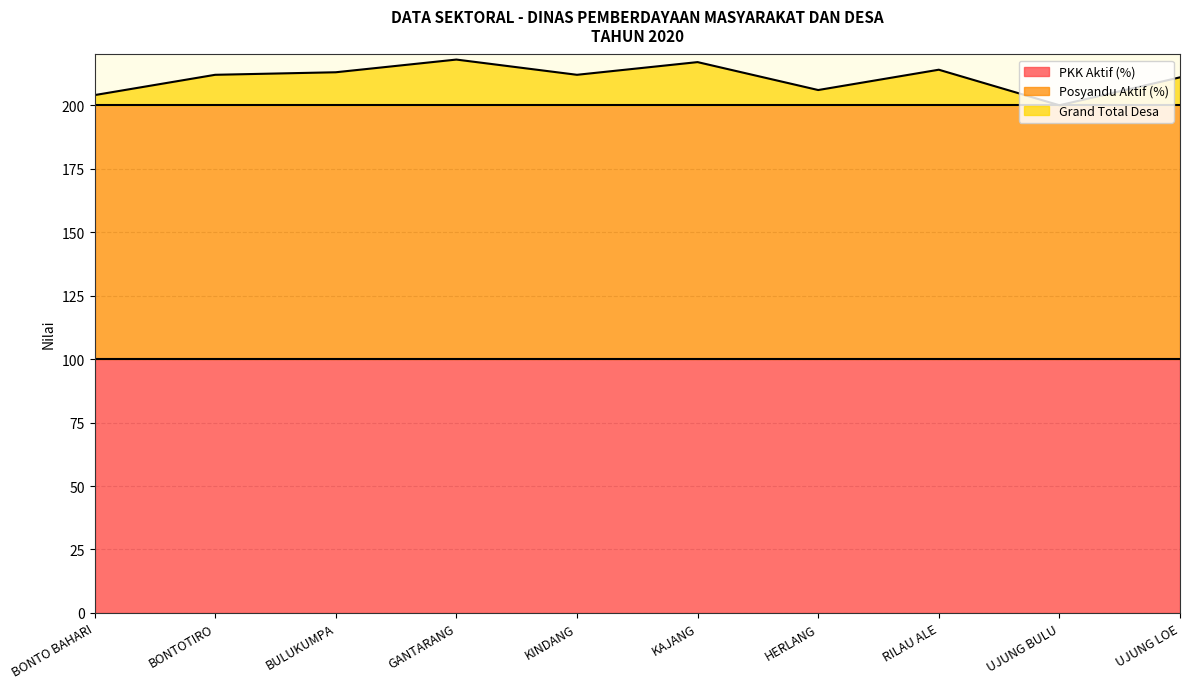

True or false: Posyandu Aktif (%) and PKK Aktif (%) cross at least once.

False